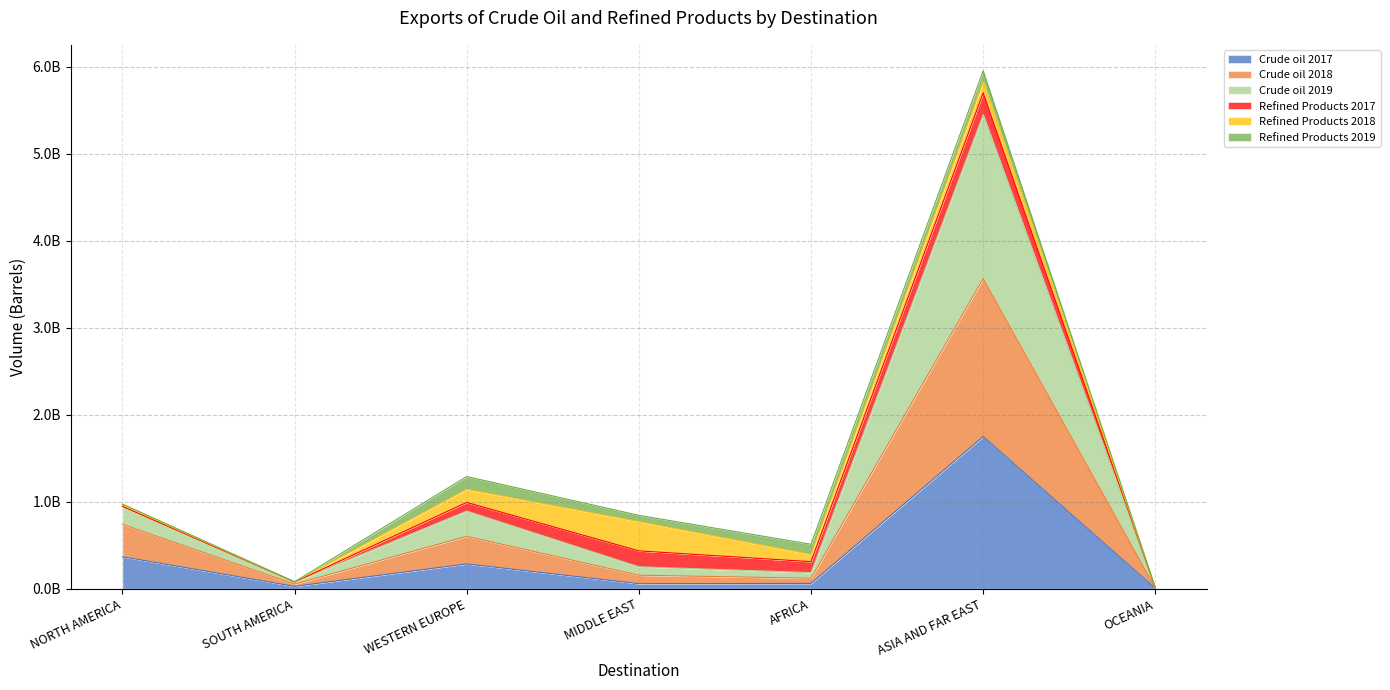

What is the difference between the maximum and minimum values in the Crude oil 2017 series?

1744973116